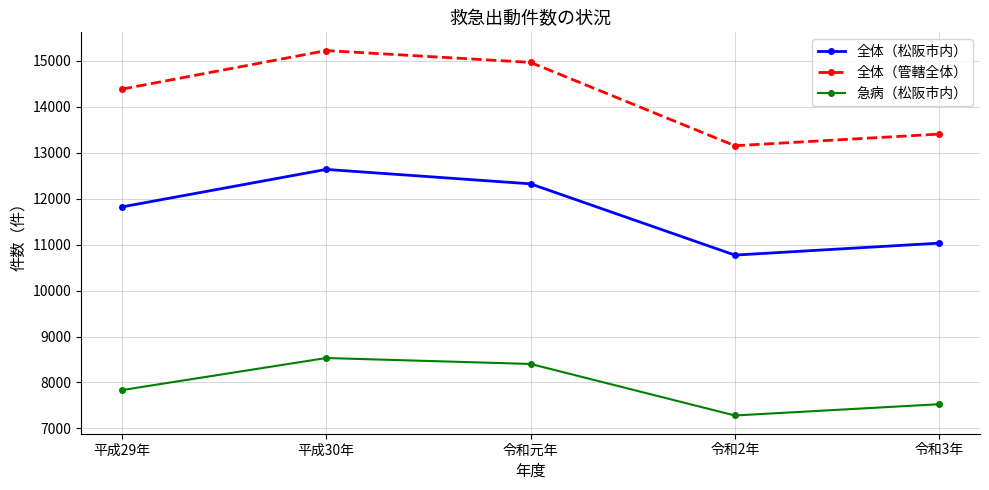

List the series in order of their overall mean, lowest first.

急病（松阪市内）, 全体（松阪市内）, 全体（管轄全体）